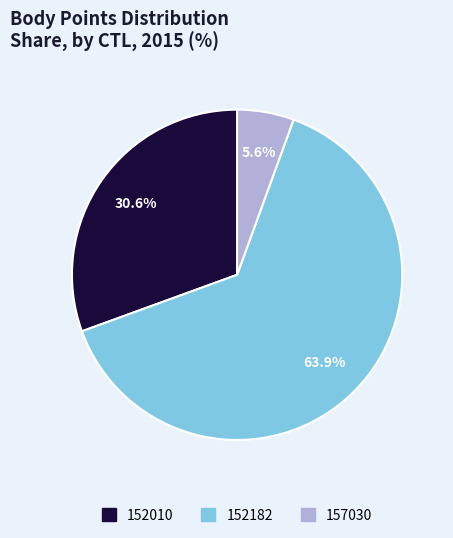

Does 152010 represent more than half of the total?

No